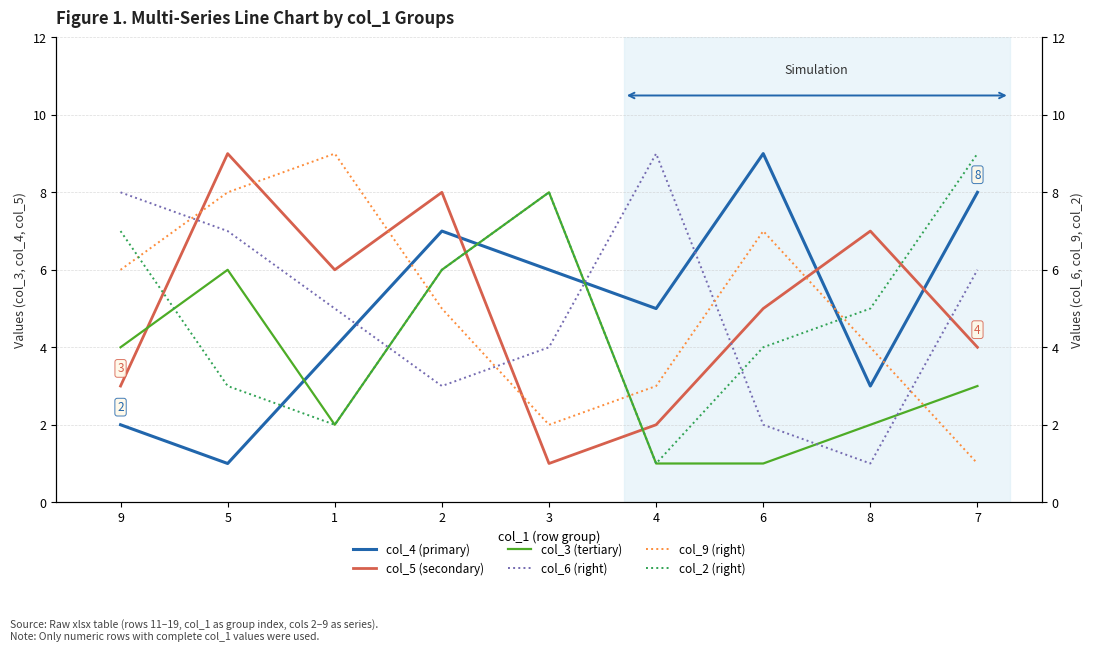

True or false: col_2 (right) has a value of 7 at 9.

True